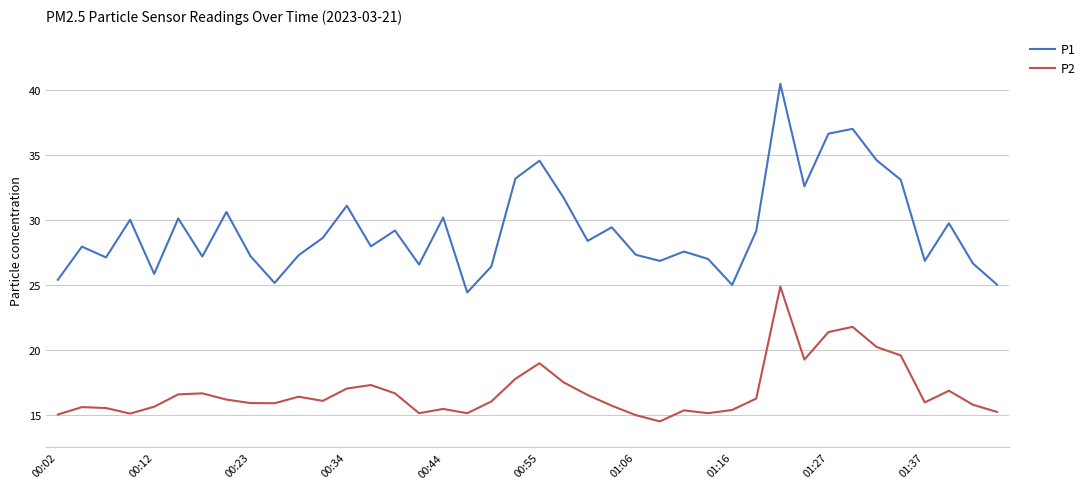

True or false: P2 and P1 cross at least once.

False